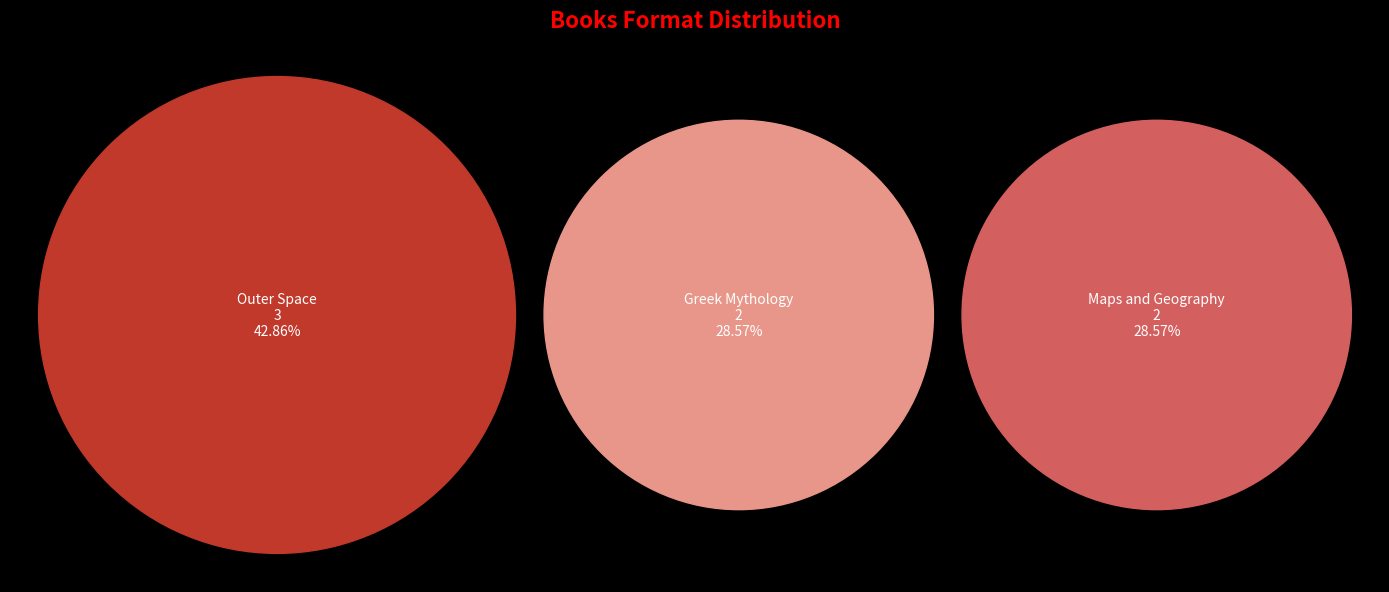

What portion of the pie excludes Outer Space?

57.1%